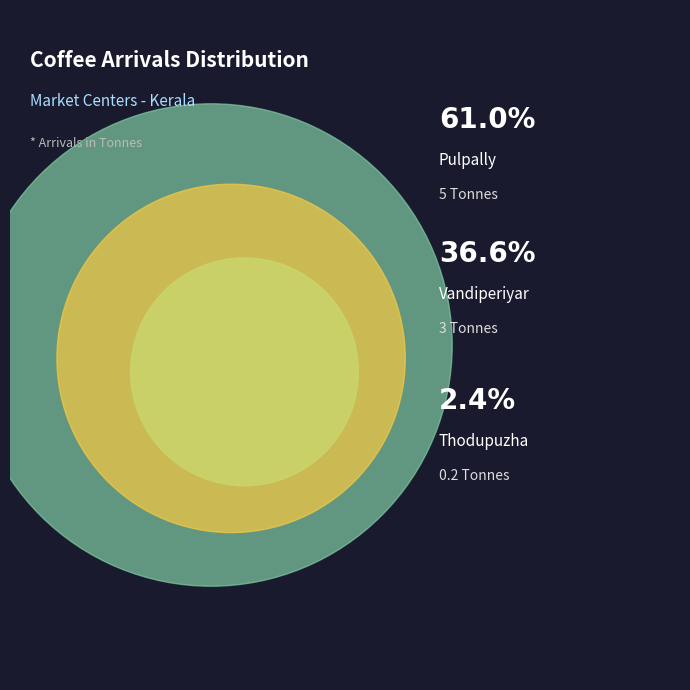

To the nearest percent, what portion does Vandiperiyar represent?

37%